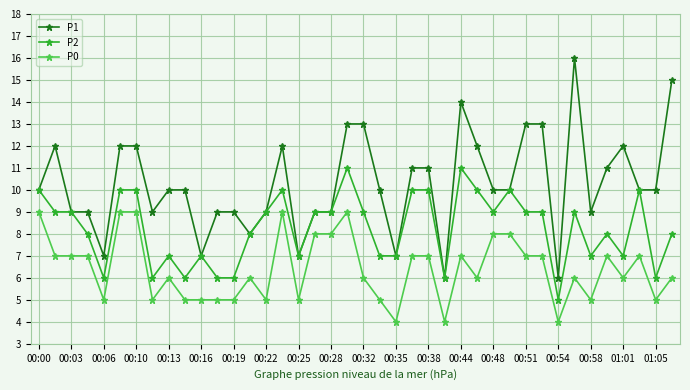

What is the greatest value displayed?

16